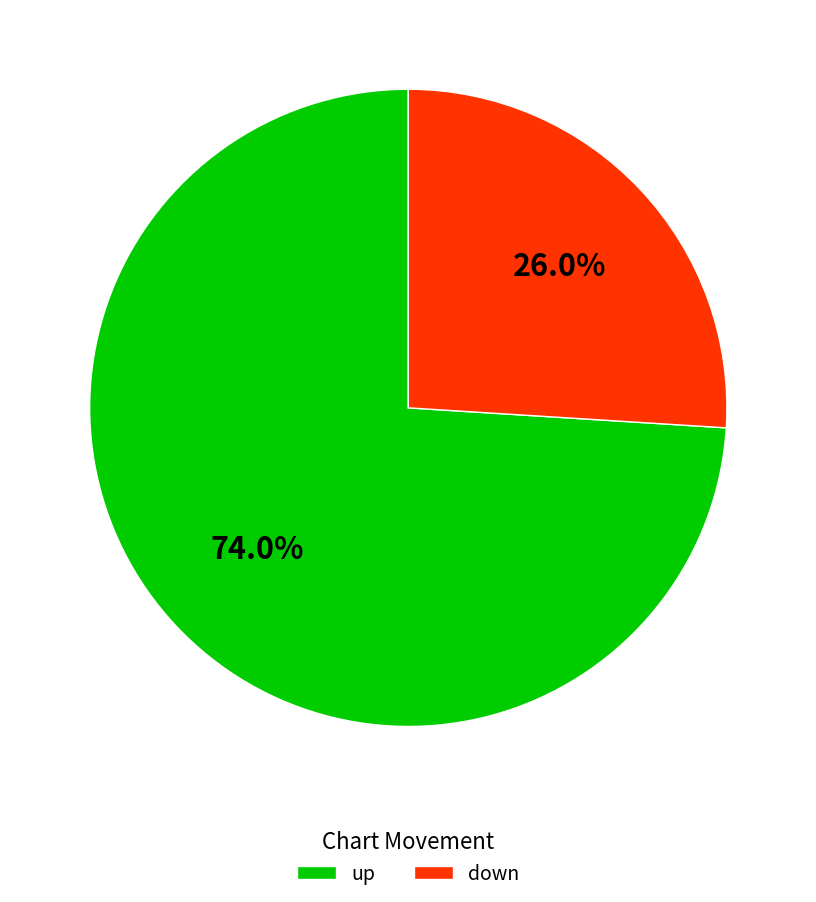

What is the ratio of the value at down to the value at up?

0.4